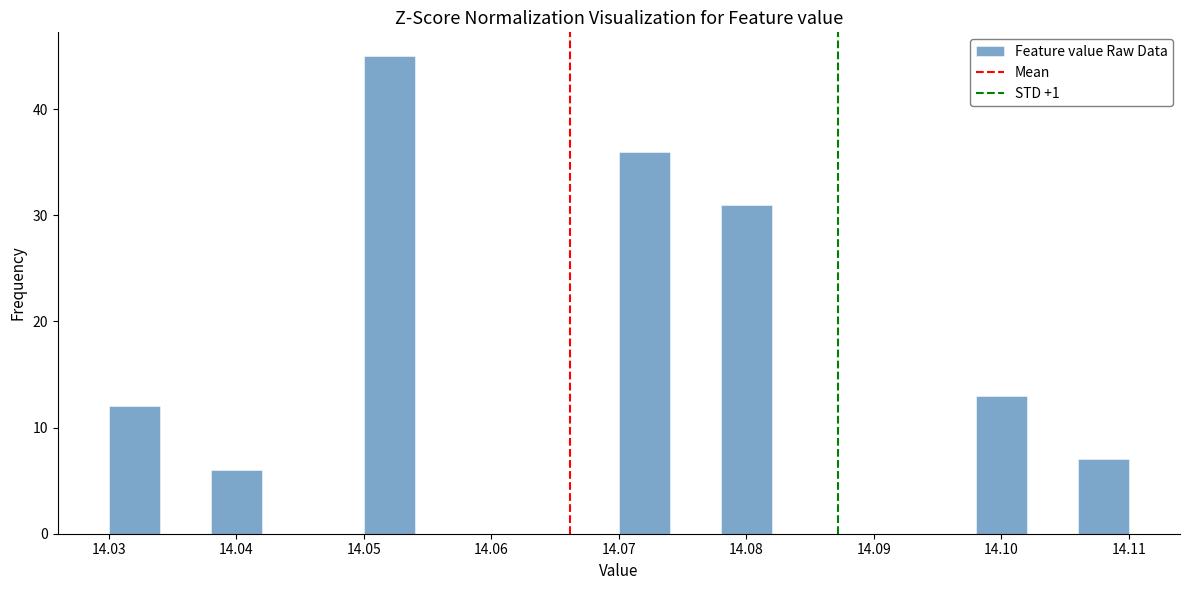

Over which range of the x-axis is the bar tallest?

14.050 to 14.054